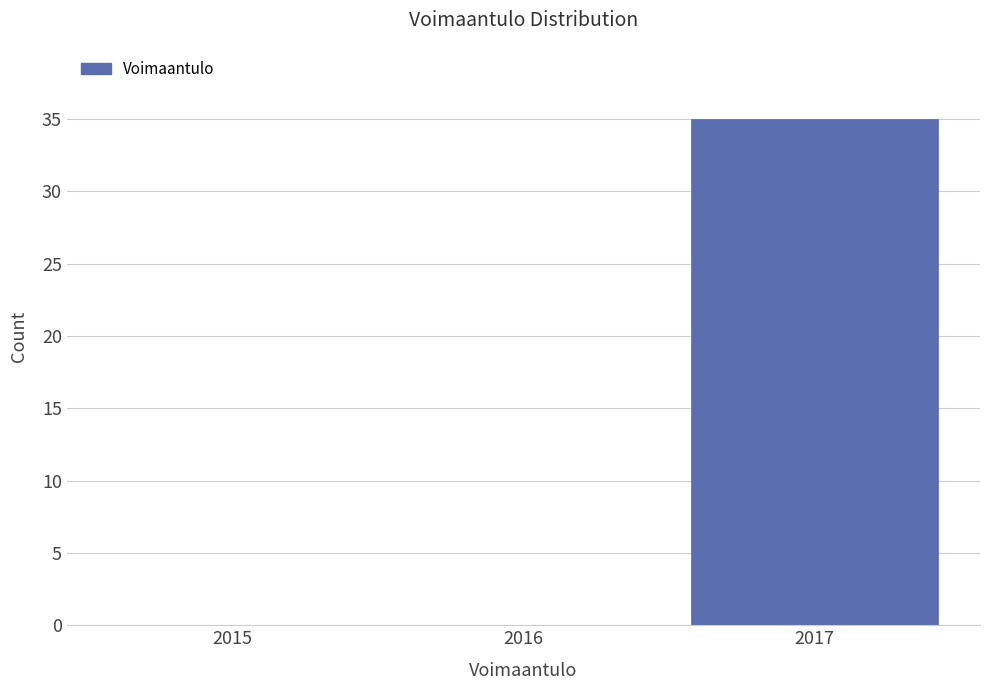

Reading left to right, extract all data points from this chart.

2015=0	2016=0	2017=35